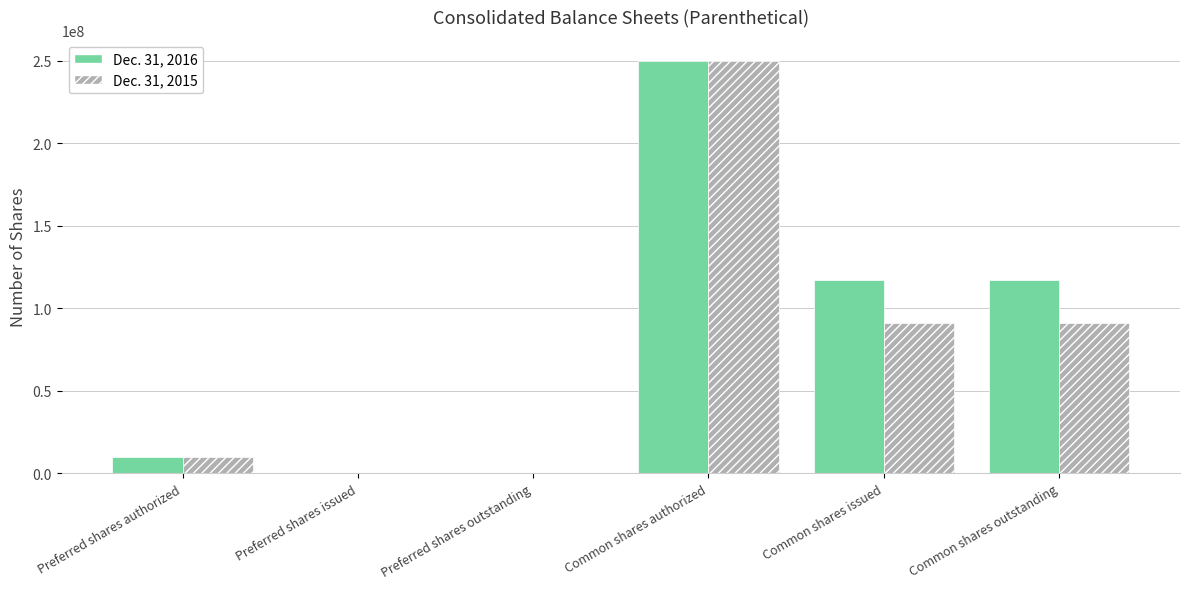

How many groups of bars are there?

6